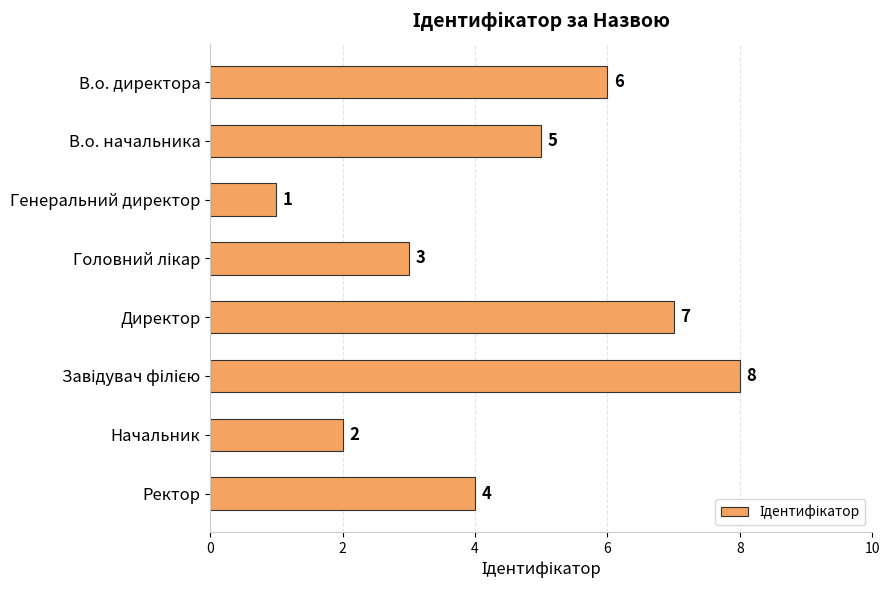

What is the greatest value displayed?

8